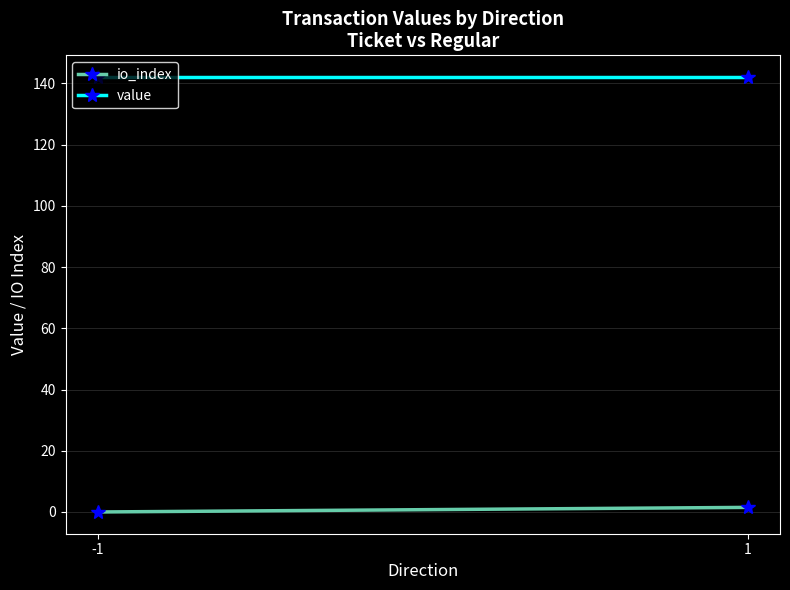

Reading left to right, extract all data points from this chart.

io_index: 0.0	1.5
value: 142.1	142.1